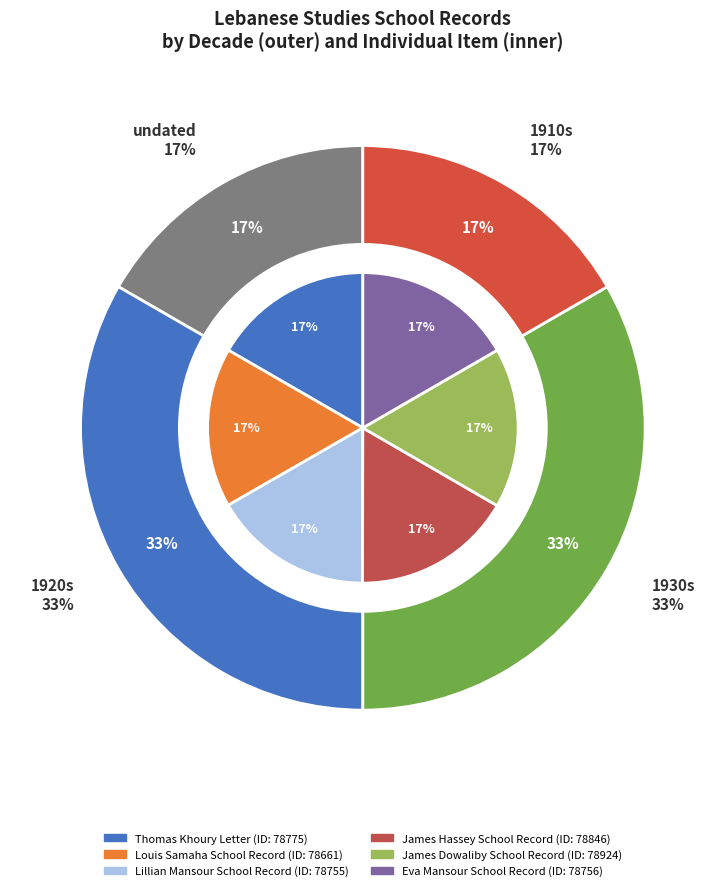

Is there a majority slice in this chart?

No